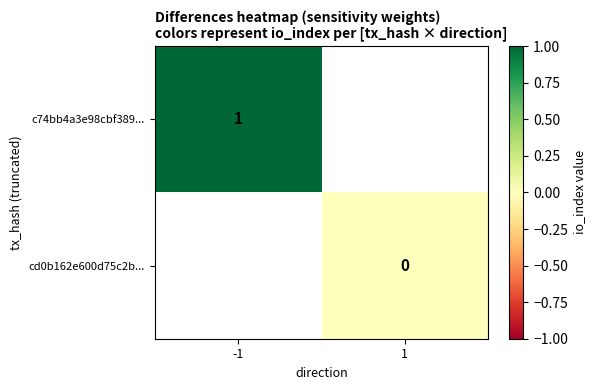

The value of c74bb4a3e98cbf389... at -1 is 1. True or false?

True